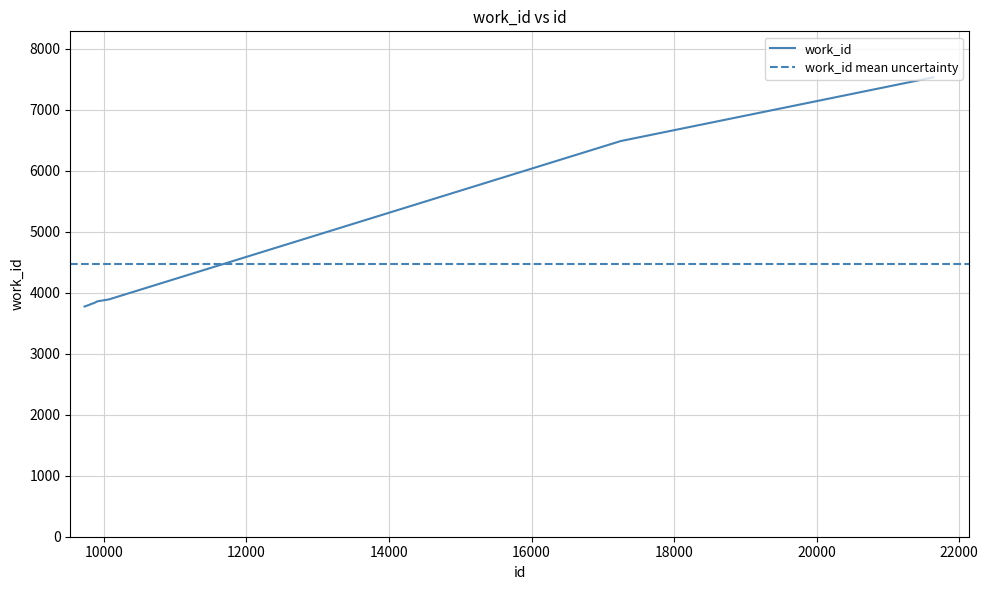

True or false: the data has more than 2 interior local peaks.

False